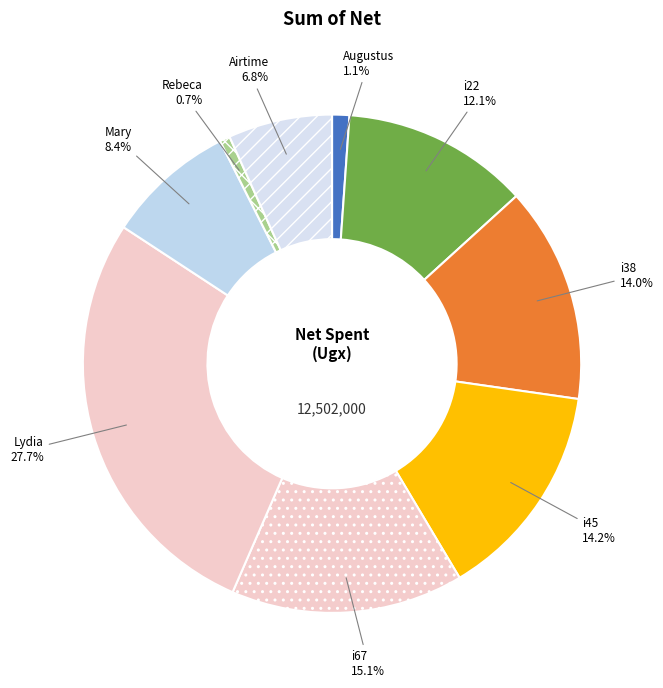

Does i38 account for over 50% of the chart?

No